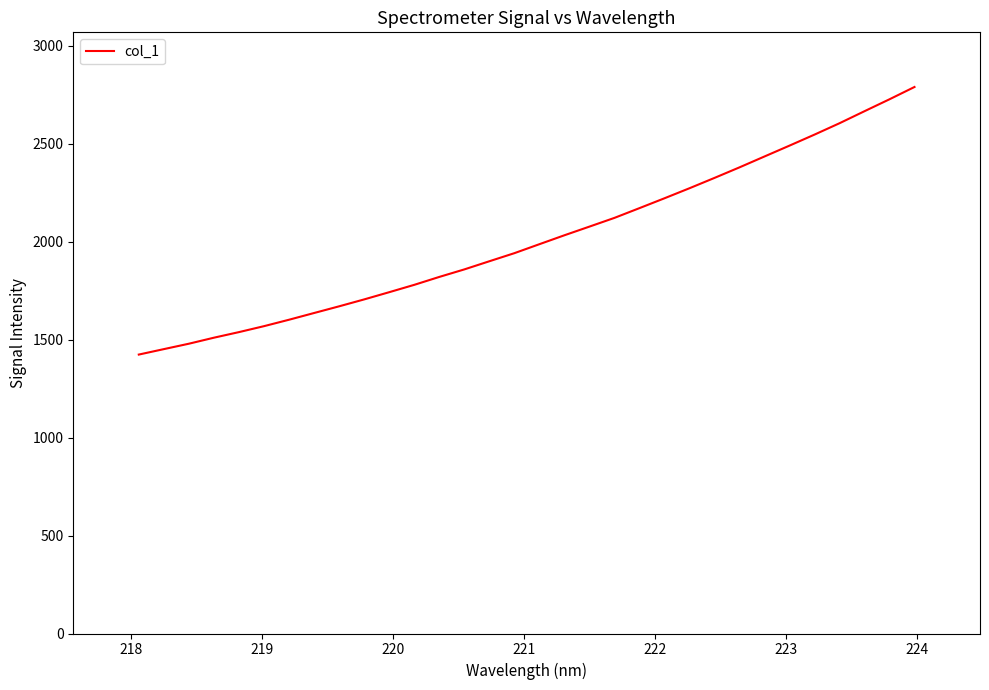

What is the smallest value displayed?

1423.2